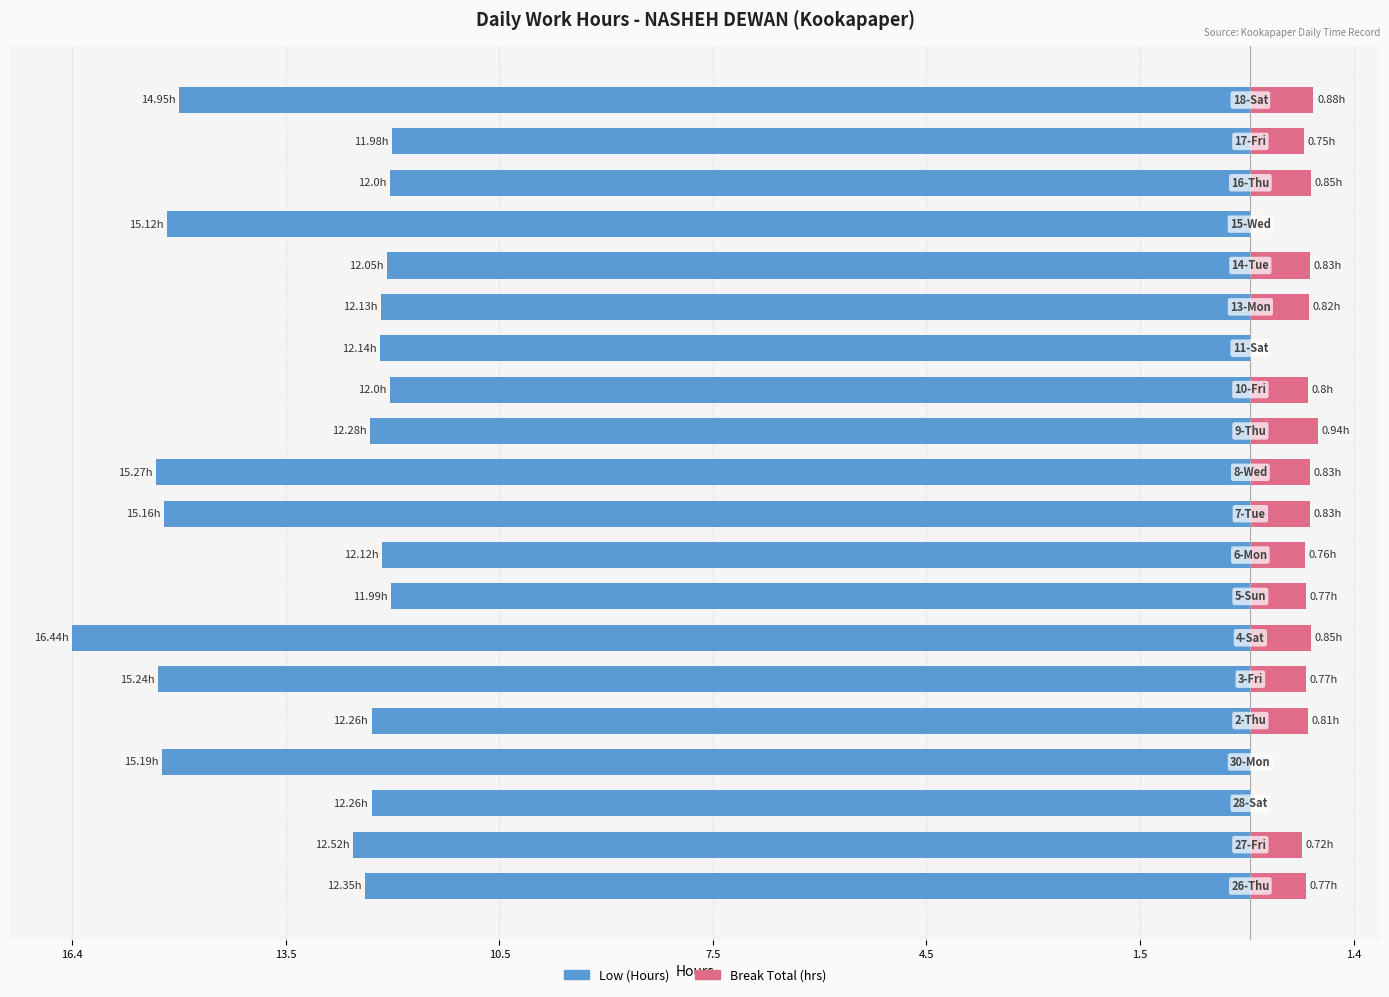

At how many categories does at least one series exceed -12?

20